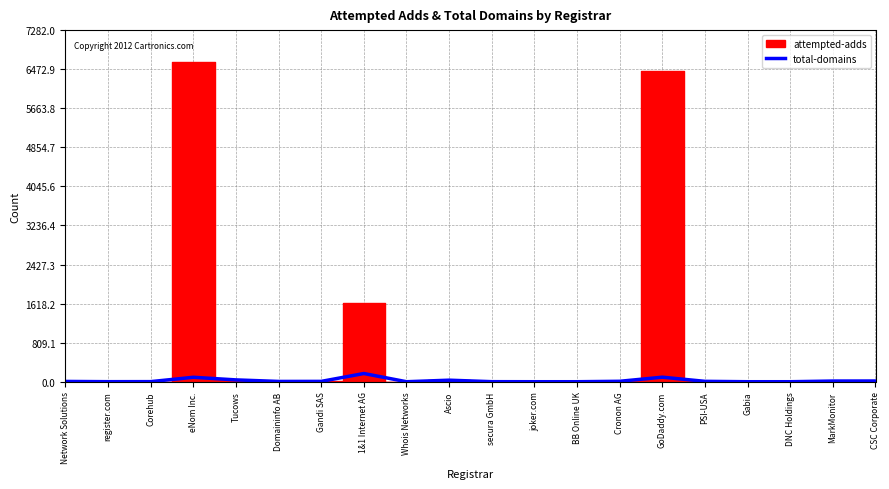

Which category has the highest value across all series?

1&1 Internet AG